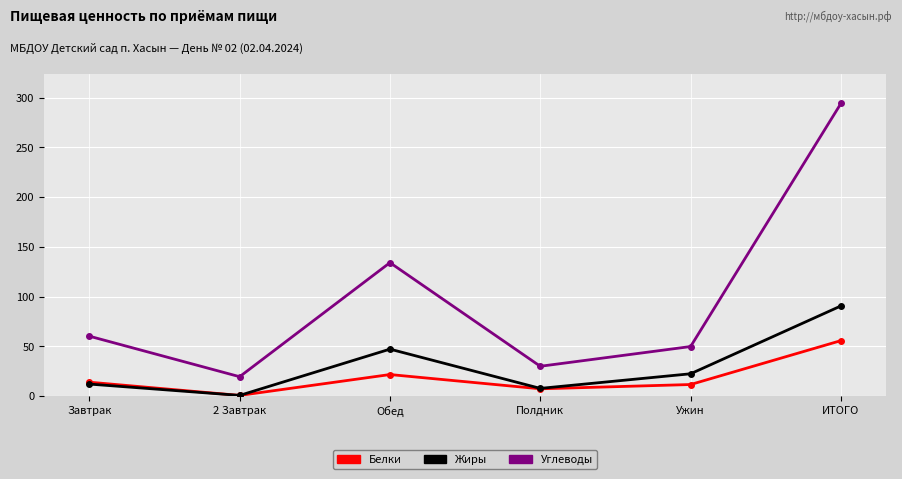

Which series has the widest spread of values?

Углеводы